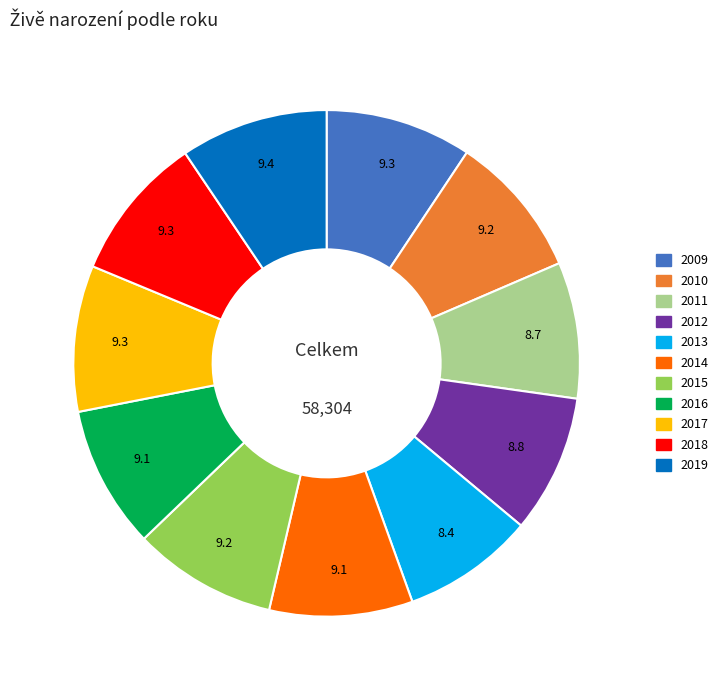

Is it true that 2013 is 14% of the pie?

False